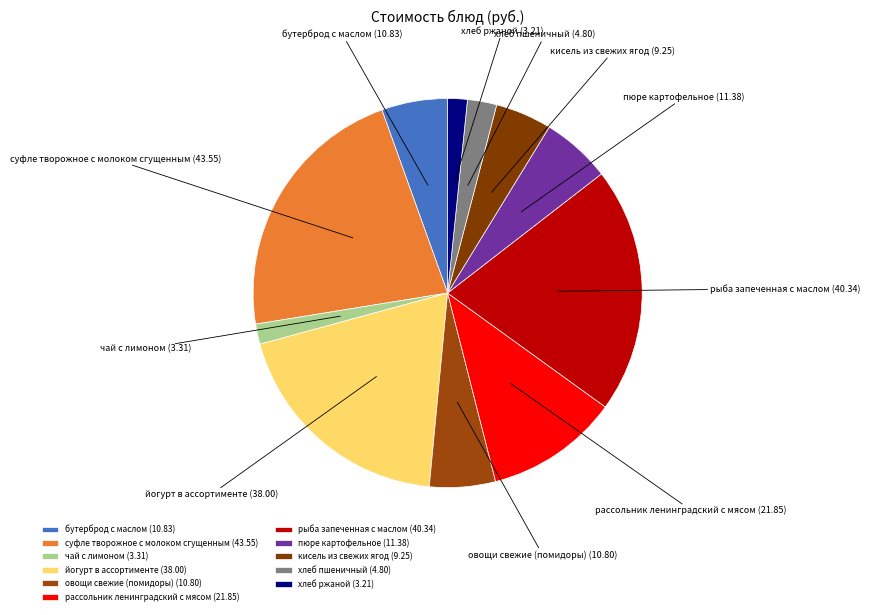

Which has a higher value, рассольник ленинградский с мясом or йогурт в ассортименте?

йогурт в ассортименте